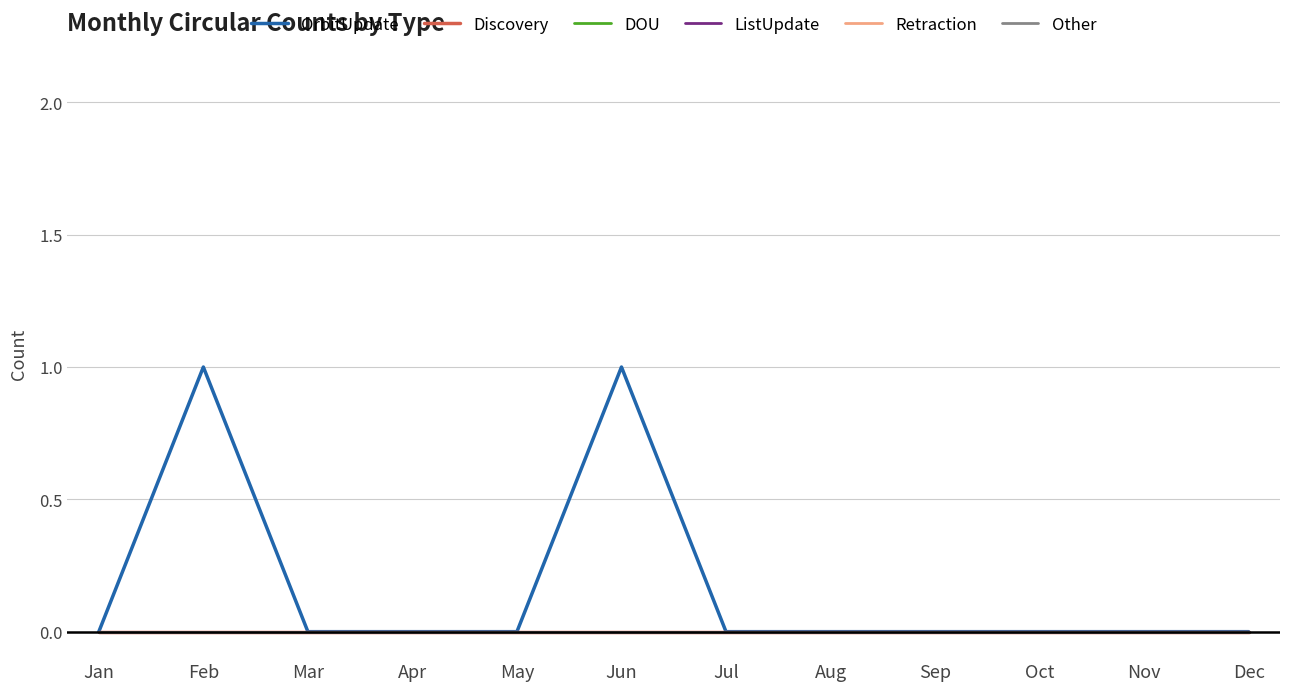

True or false: DOU has more than 0 points higher than both neighbors.

False